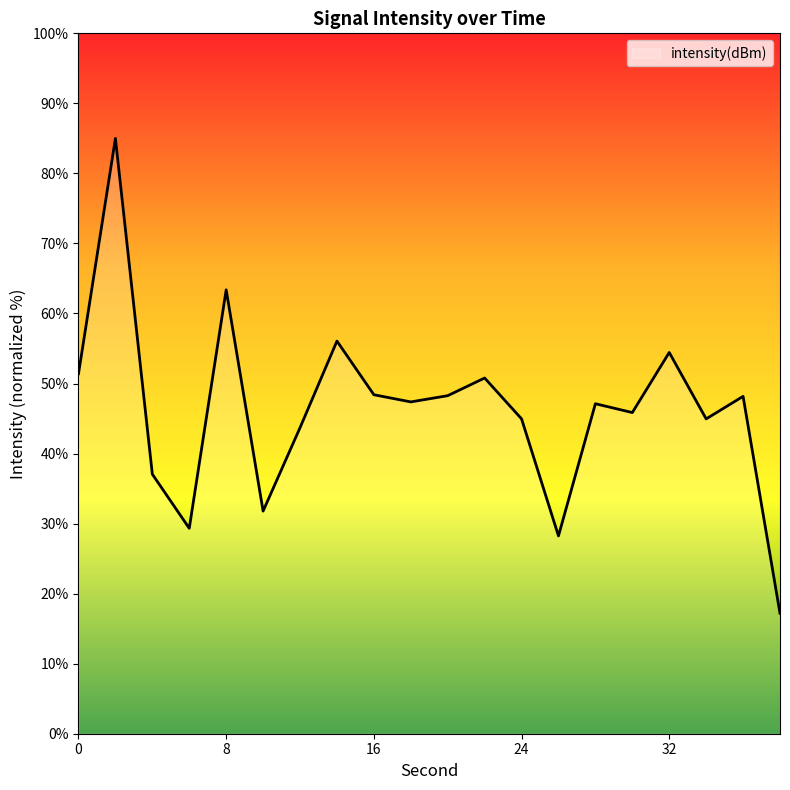

What is the smallest value displayed?

17.2